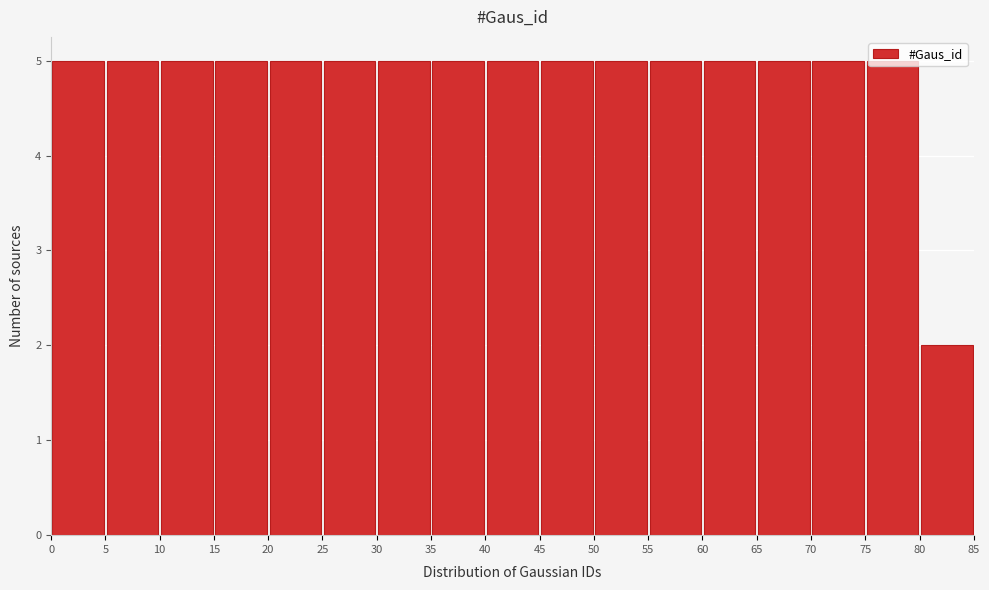

How tall is the bar that spans 10 to 15 on the x-axis? The values are not printed on the chart, so give them approximately, as read against the axis.

5